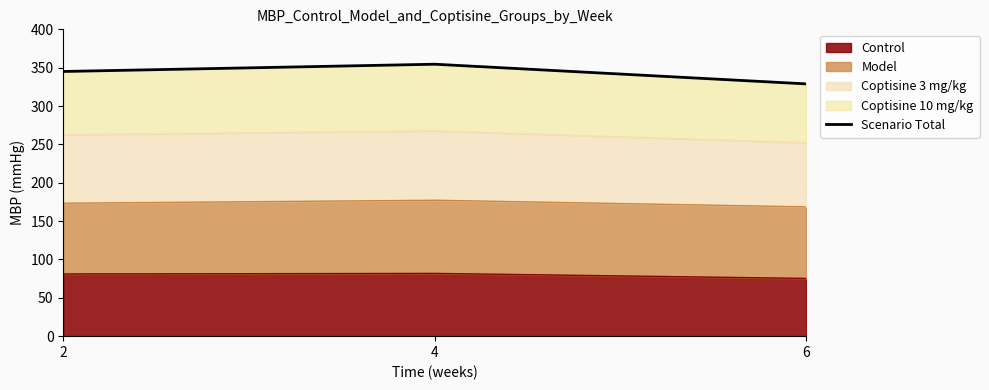

What is the change in value from 2 to 4?

+9.5